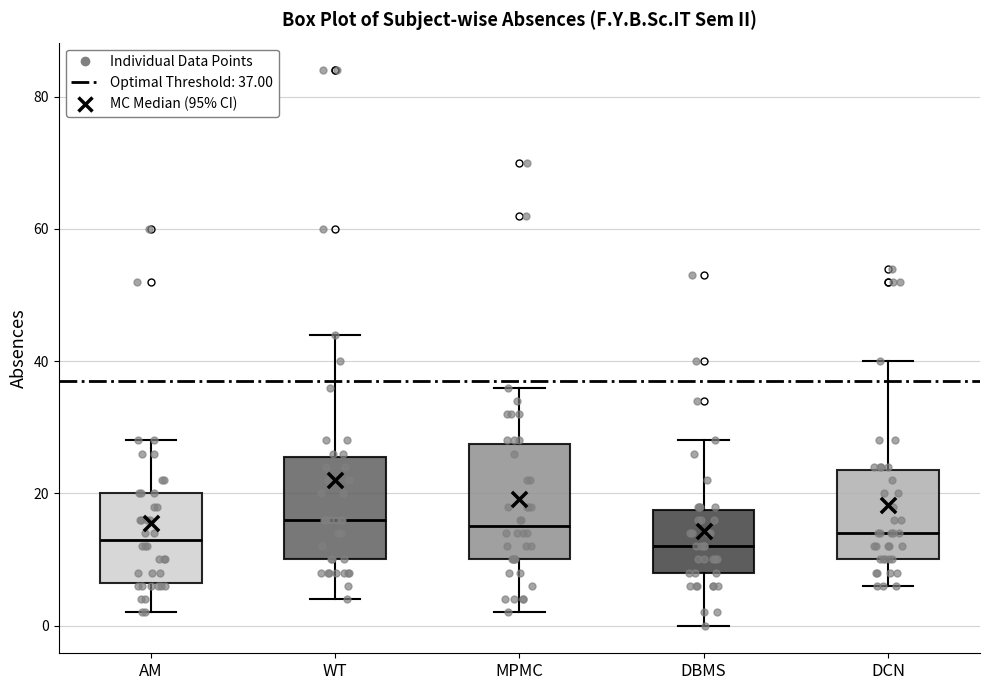

Which box is the tallest, from its lower edge to its upper edge?

MPMC